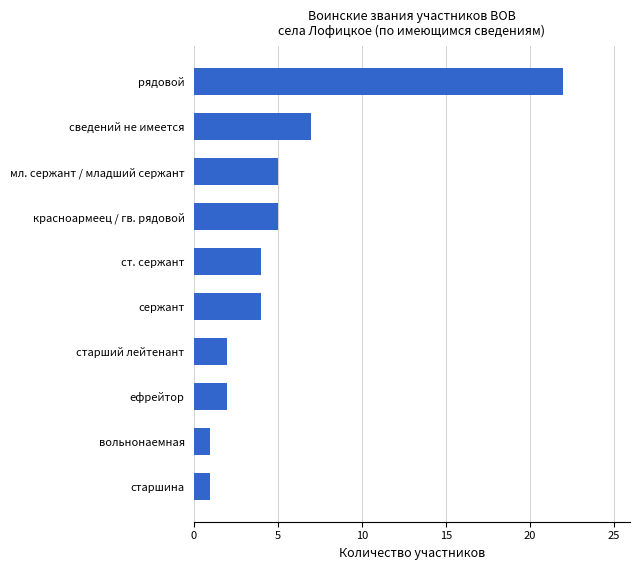

What is the difference between the maximum and minimum values?

21